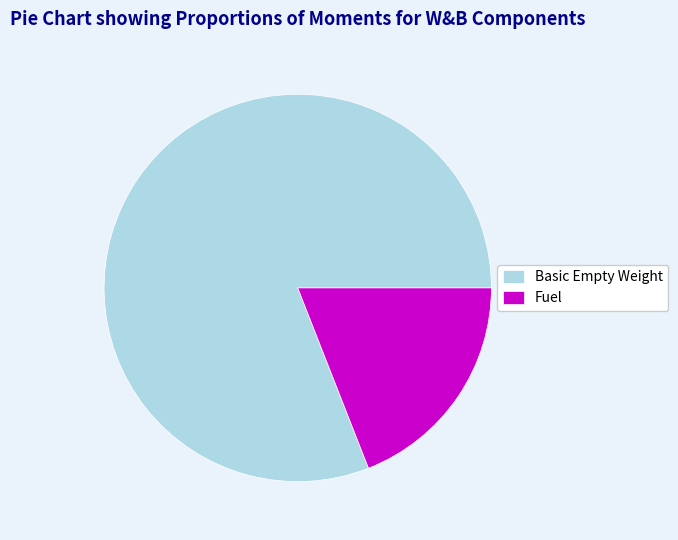

What is the majority slice?

Basic Empty Weight